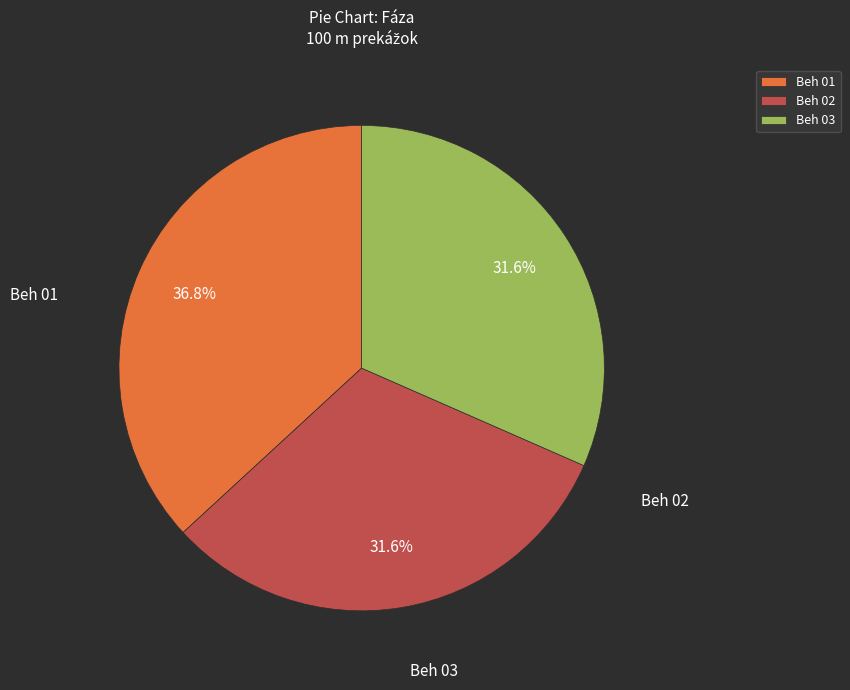

Is the sum of Beh 03 and Beh 02 greater than half?

Yes